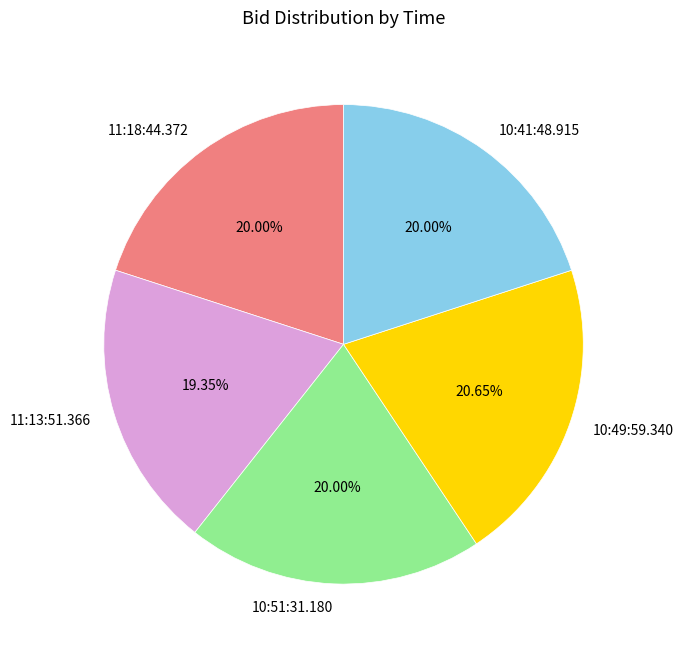

How many slices are in this pie chart?

5